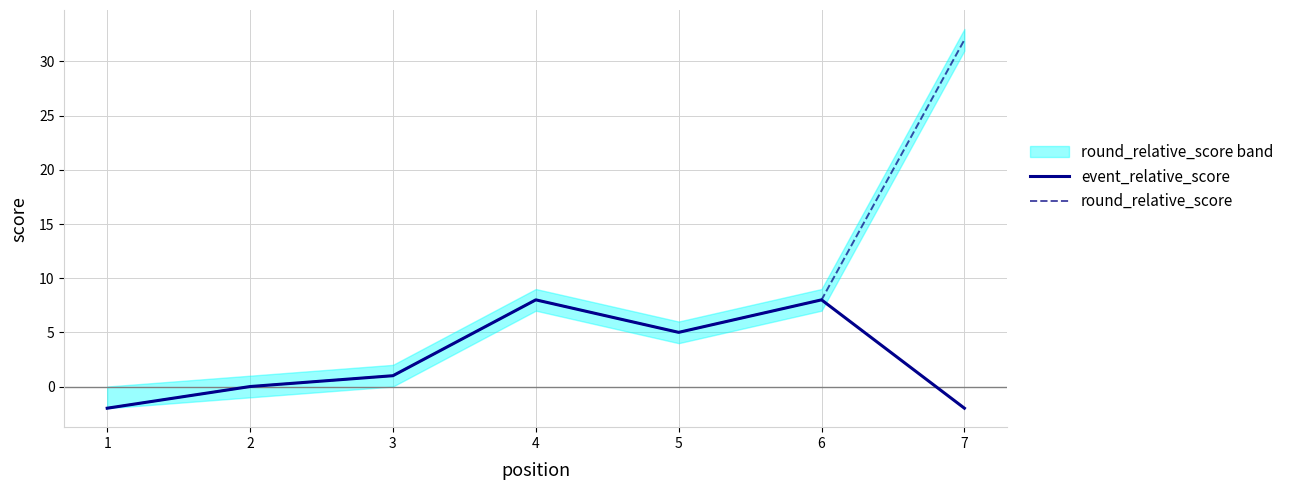

What is the difference between the event_relative_score values at 3 and 4?

7